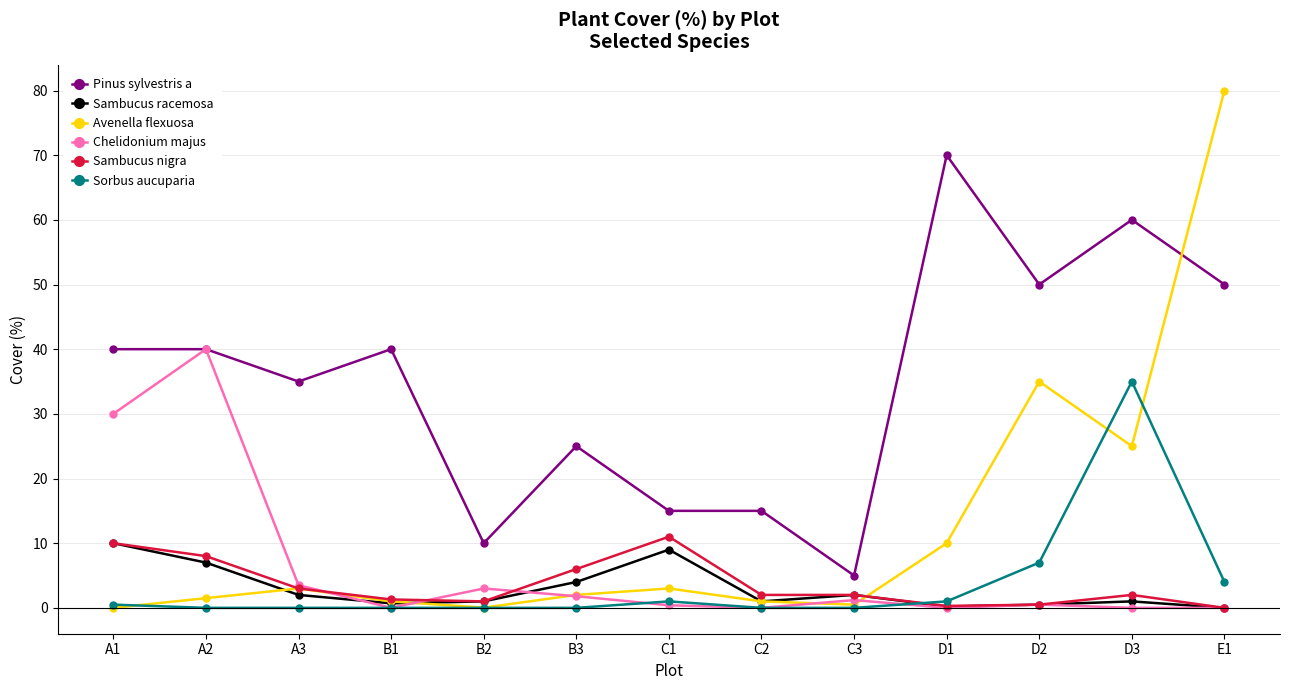

True or false: Chelidonium majus has more than 0 interior local peaks.

True